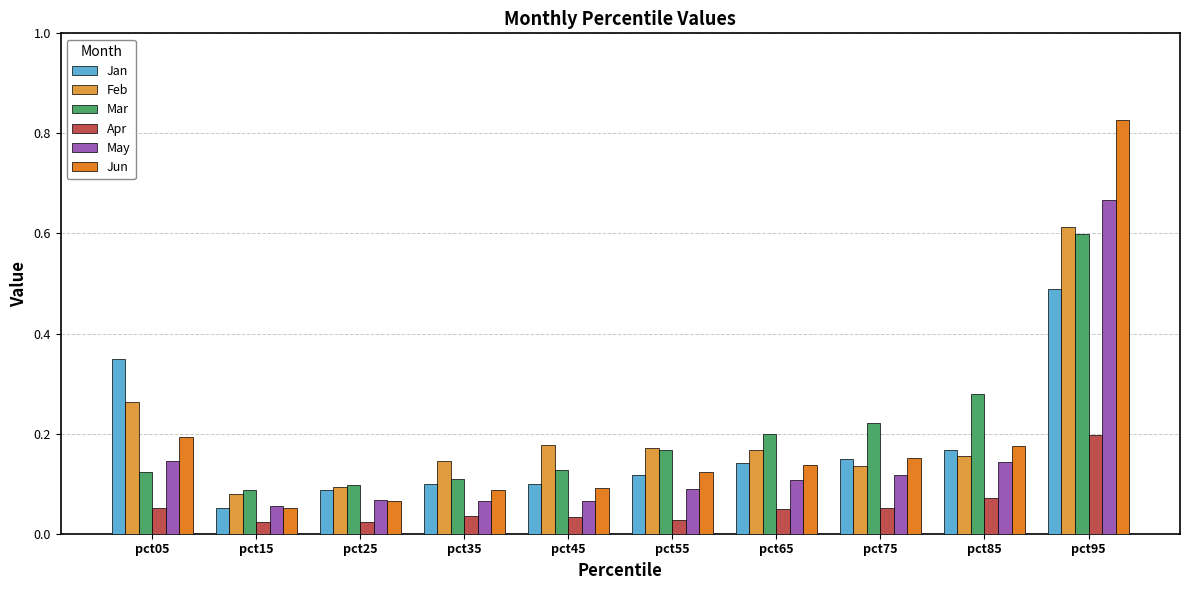

How many Jan values are between 0 and 1?

10